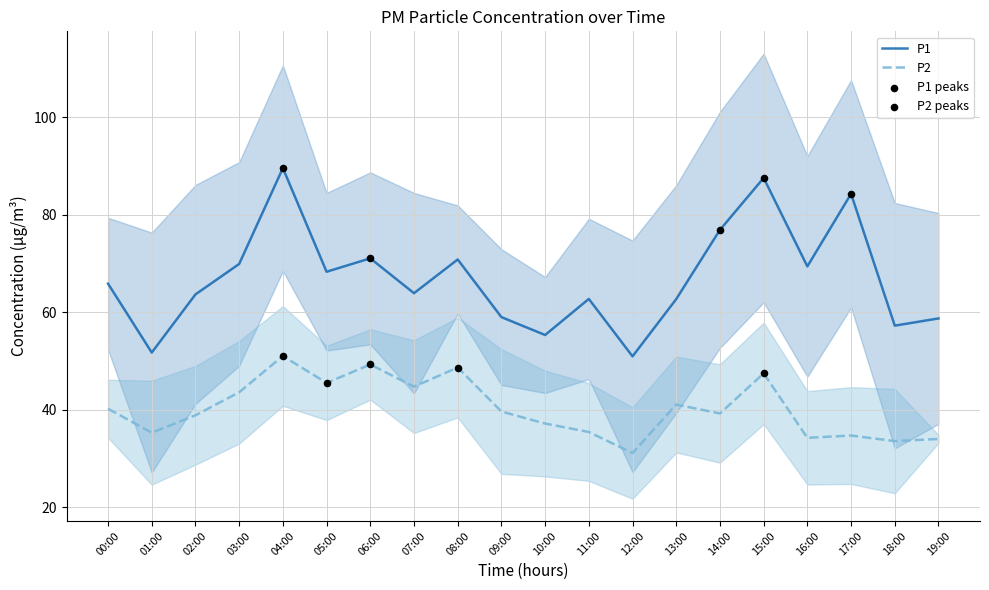

Is the value of P2 at 13:00 greater than the value of P1 at 00:00?

No